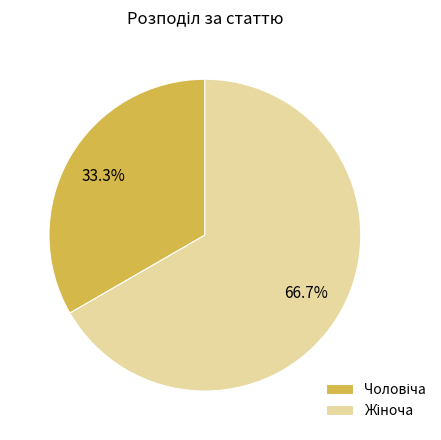

To the nearest percent, what is the average slice percentage?

50%